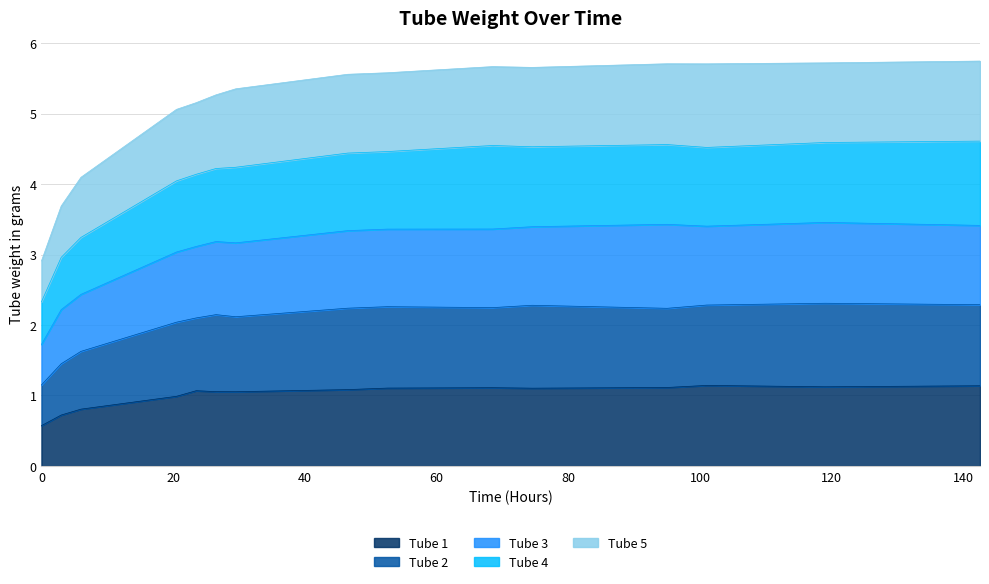

The Tube 5 series shows 10.1 at 95. True or false?

False